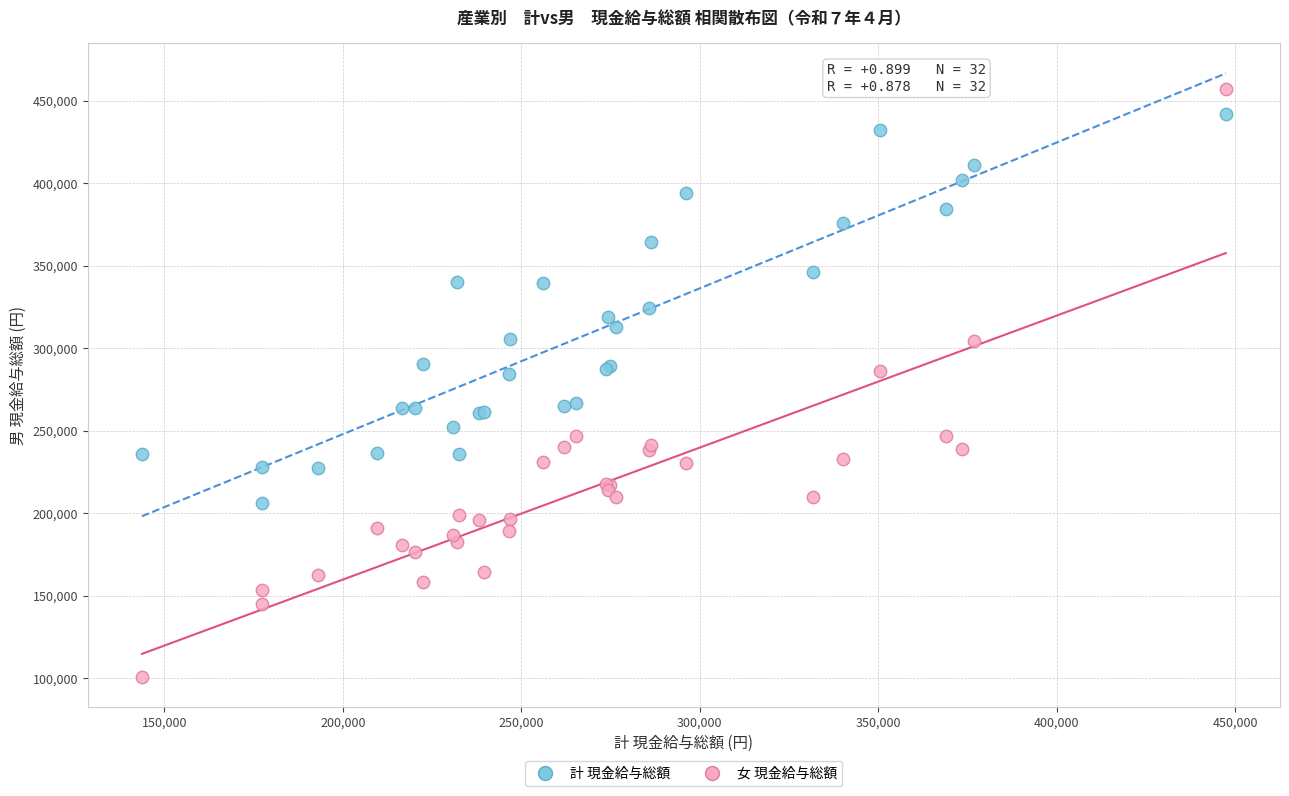

Which series contains the lowest Y value?

女 現金給与総額